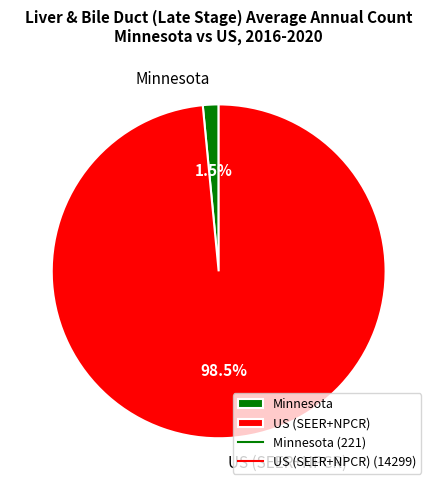

Combined, what portion of the pie is Minnesota and US (SEER+NPCR)?

100.0%